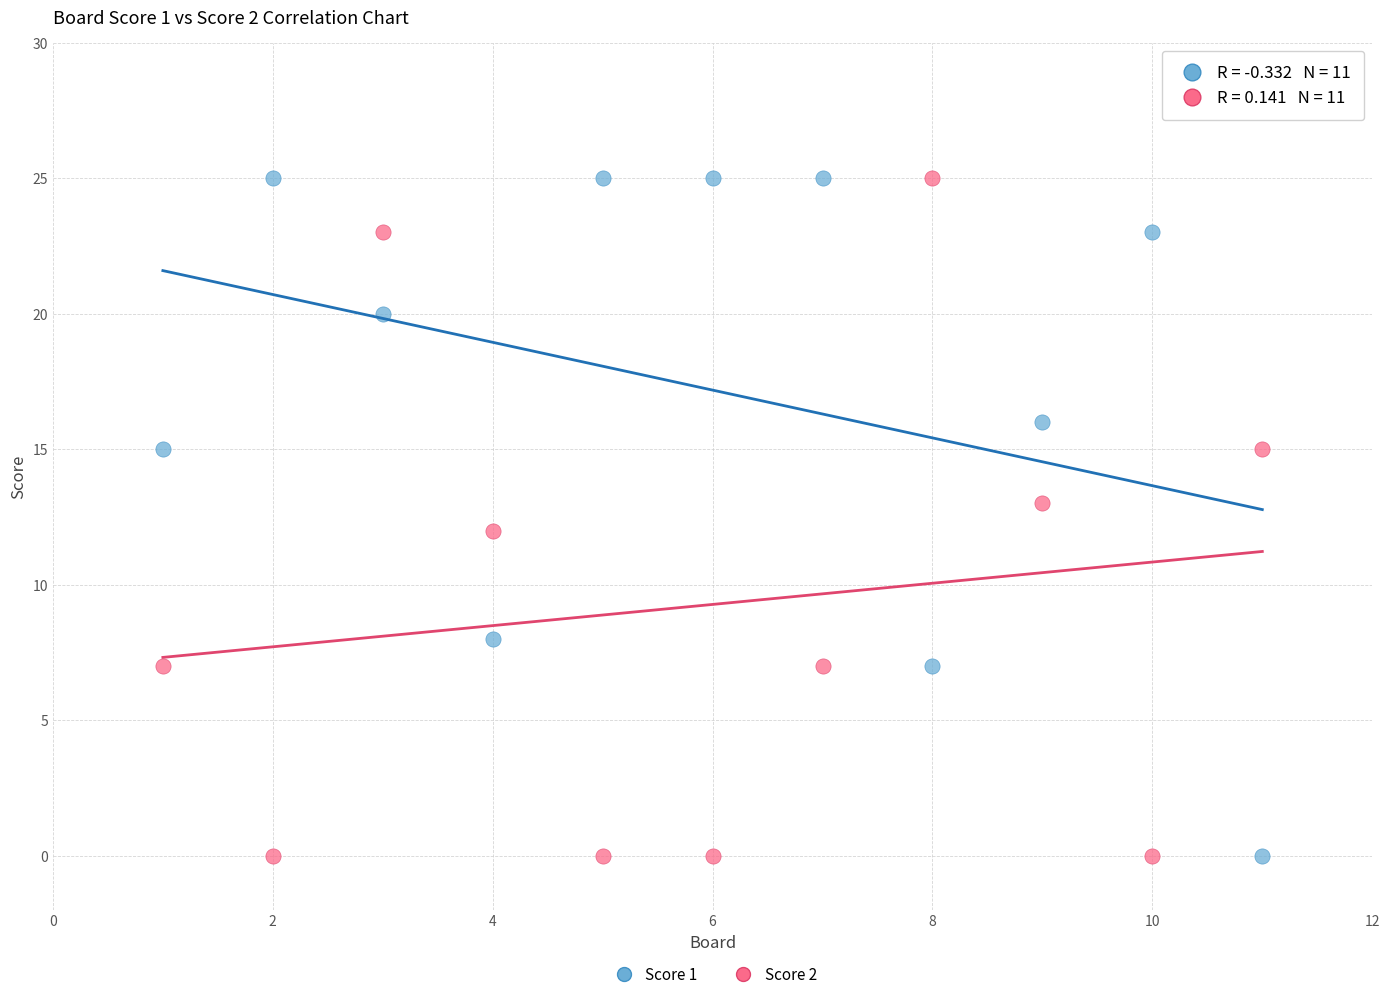

What is the X range (max minus min) for the scatter plot?

10